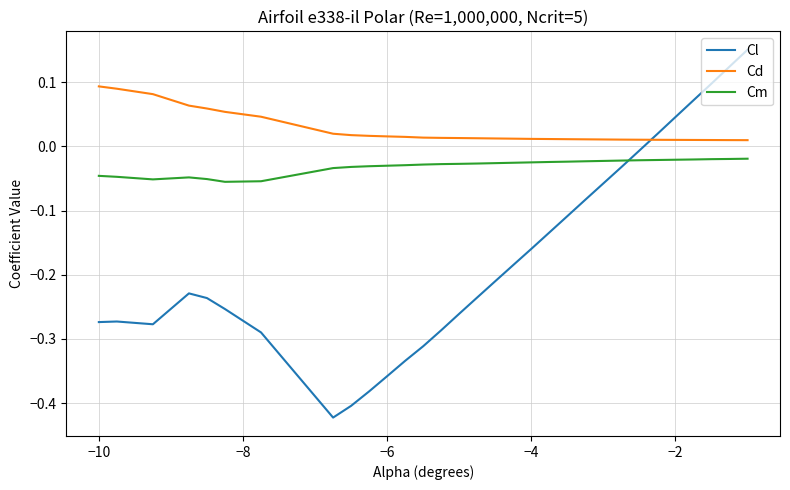

List the series in order of their overall mean, highest first.

Cd, Cm, Cl